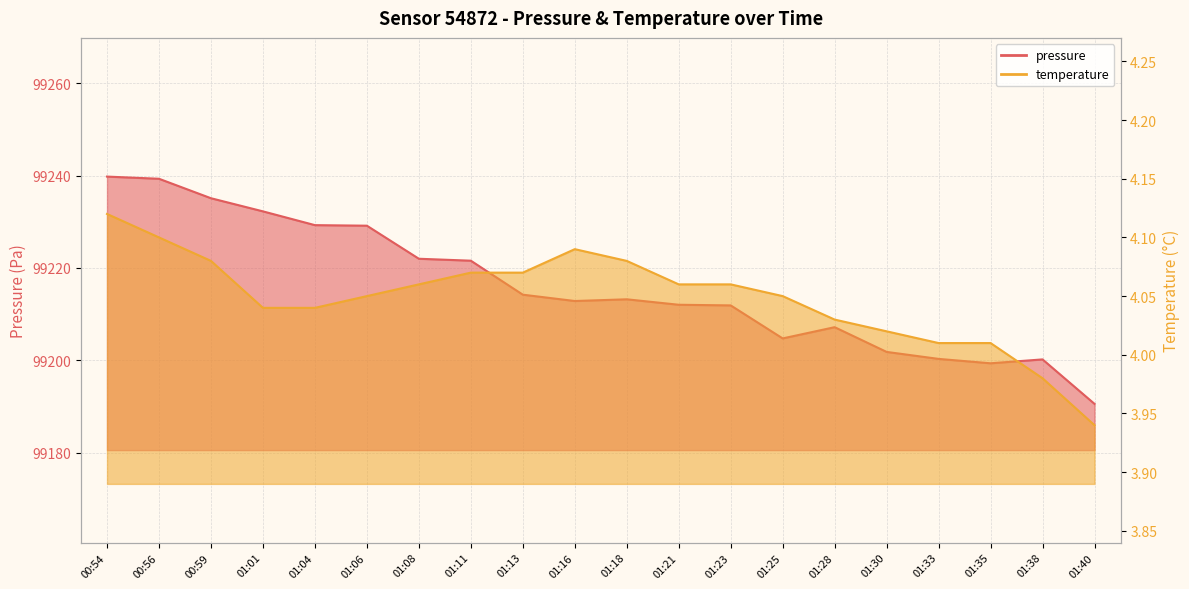

How many lines are shown in the chart?

2